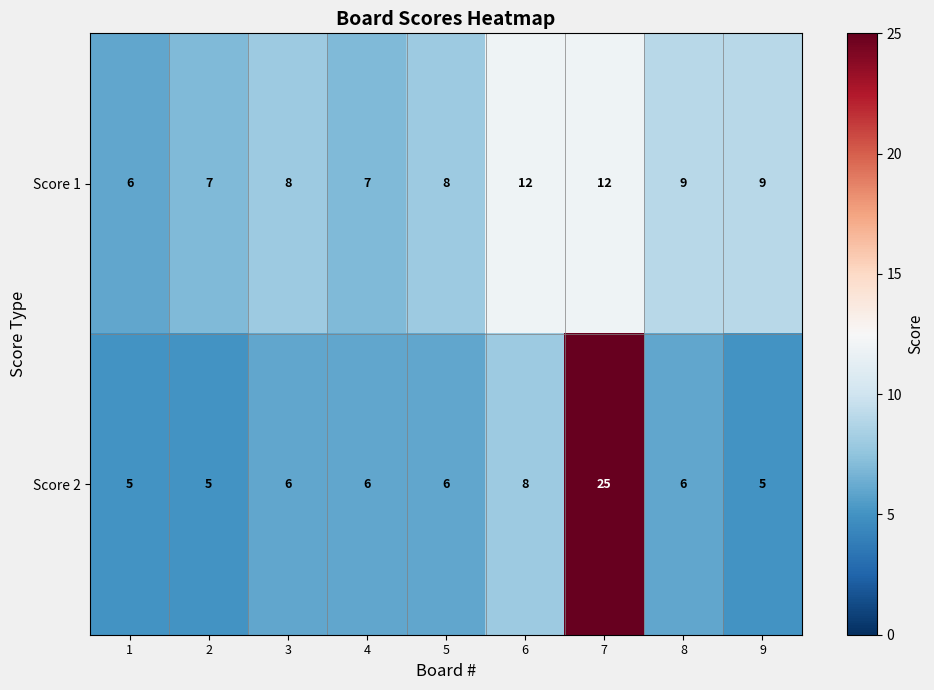

List the series in order of their peak value, highest first.

Score 2, Score 1